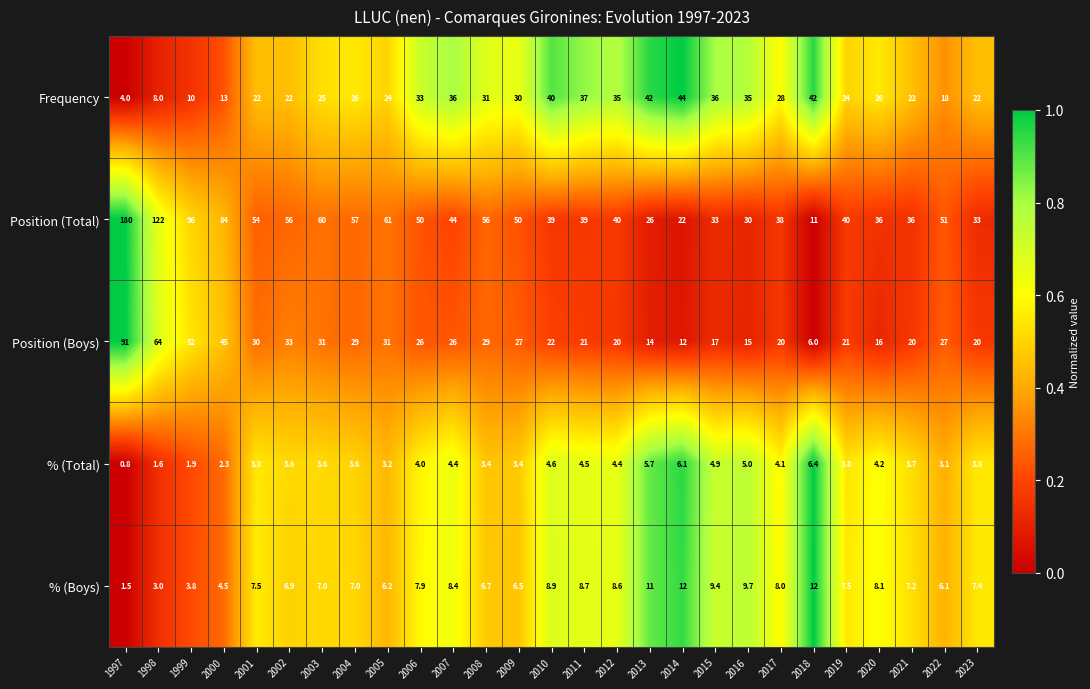

What is the approximate value of Frequency at 2004?

26.0